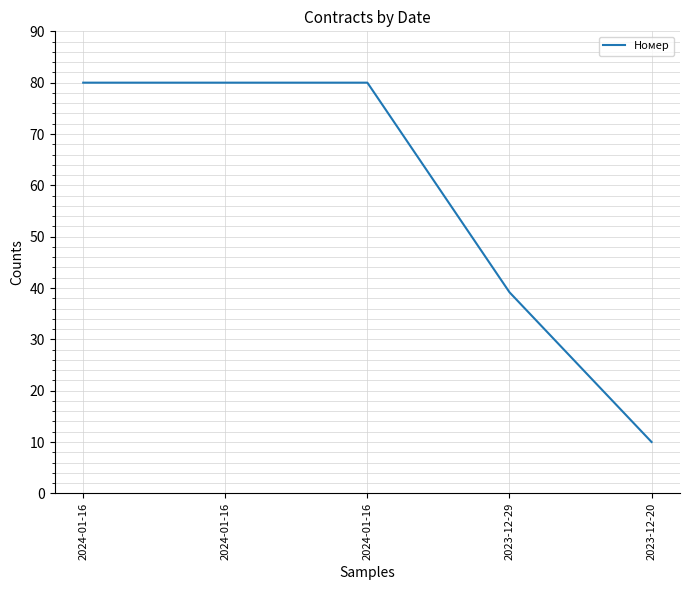

Reading left to right, what are all the values shown in this chart?

2024-01-16=80.0	2024-01-16=80.0	2024-01-16=80.0	2023-12-29=39.2	2023-12-20=10.0